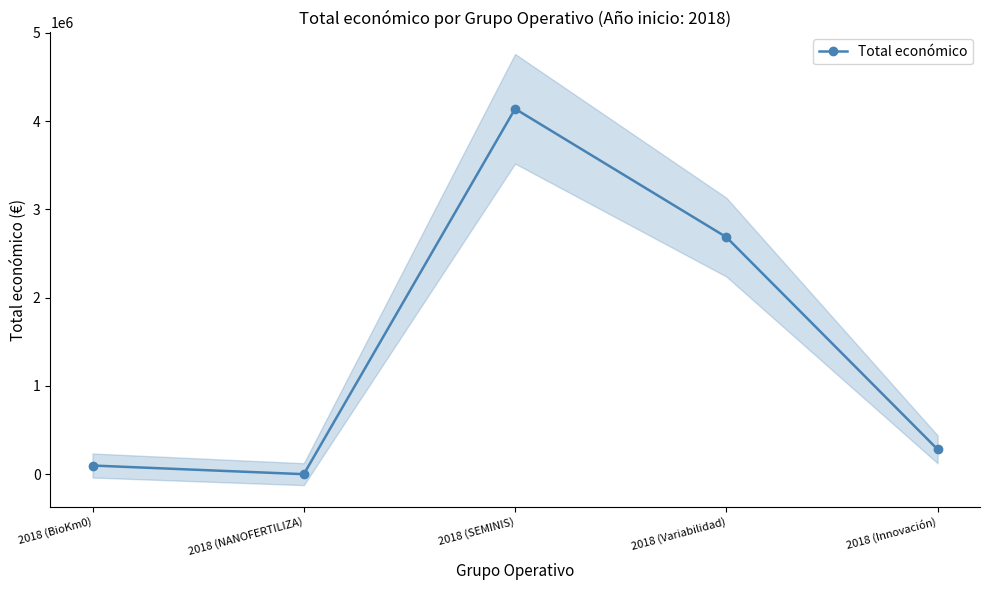

What position from the left is 2018 (NANOFERTILIZA)?

2